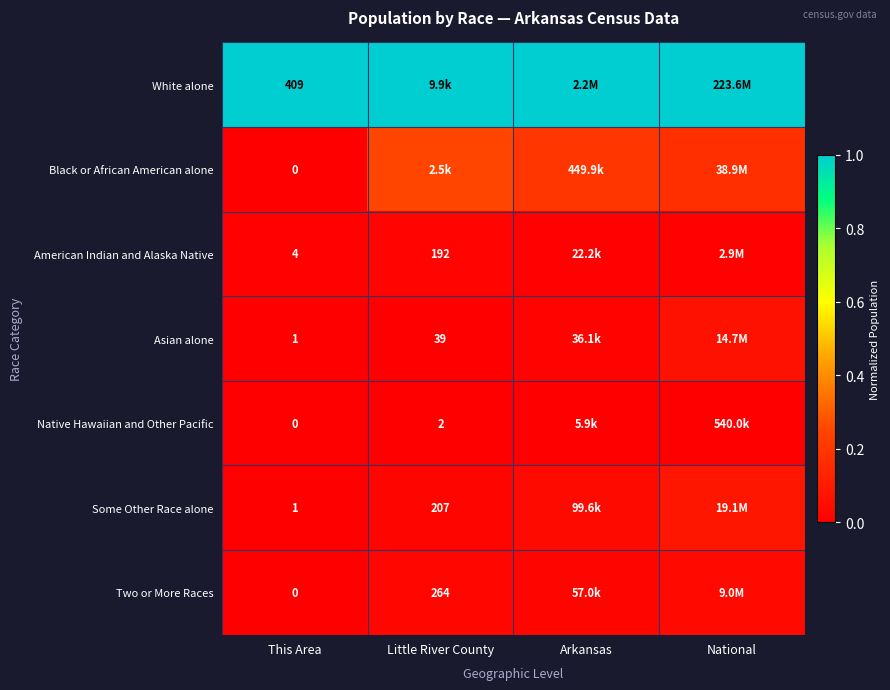

Which series has the largest total across all categories?

White alone